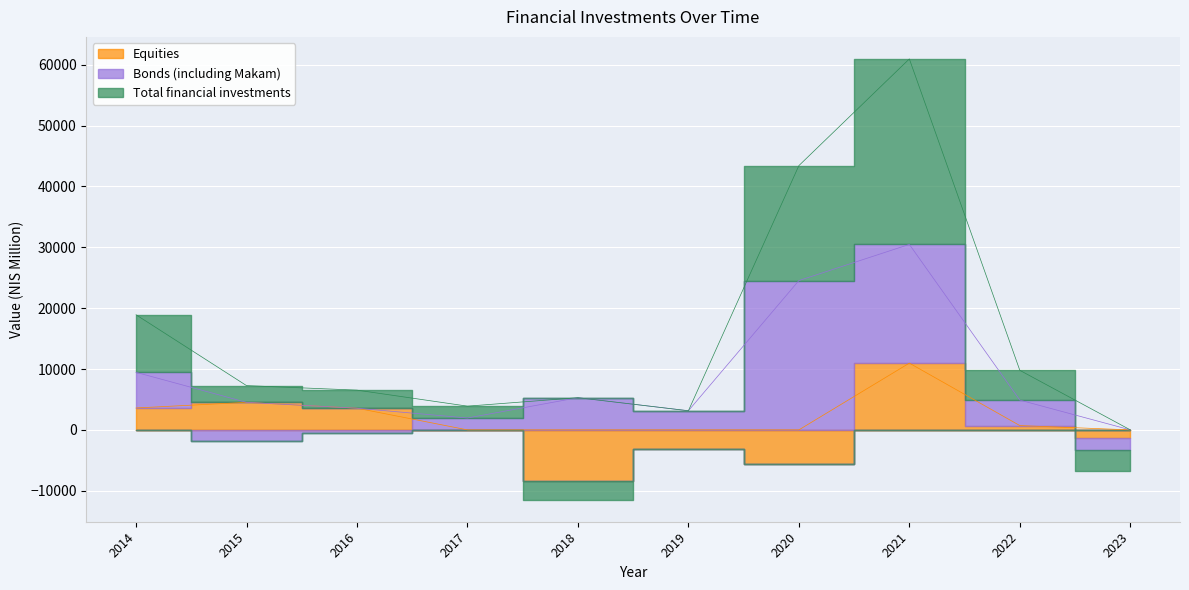

Between 2023 and 2014, which is larger?

2014